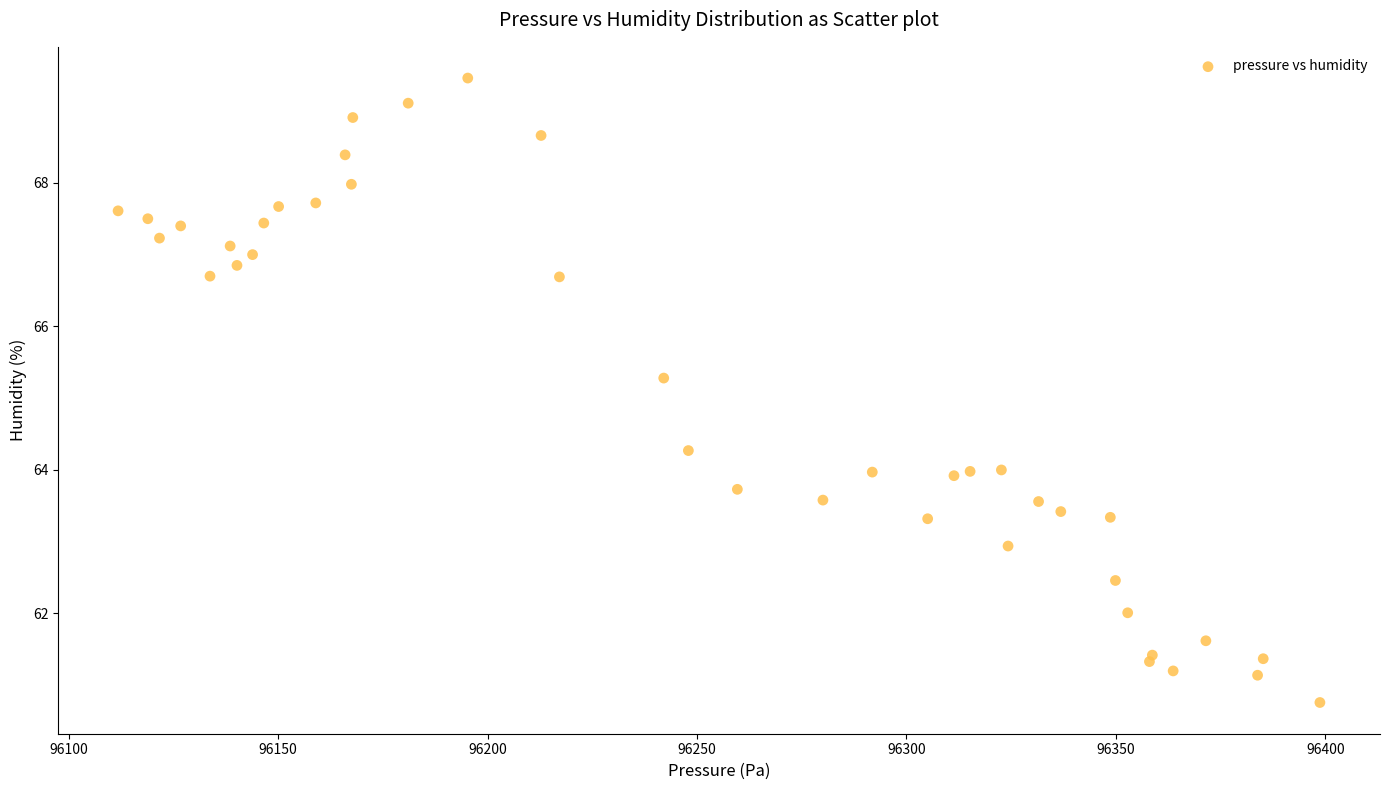

What Y value in the scatter plot is closest to 65?

65.3